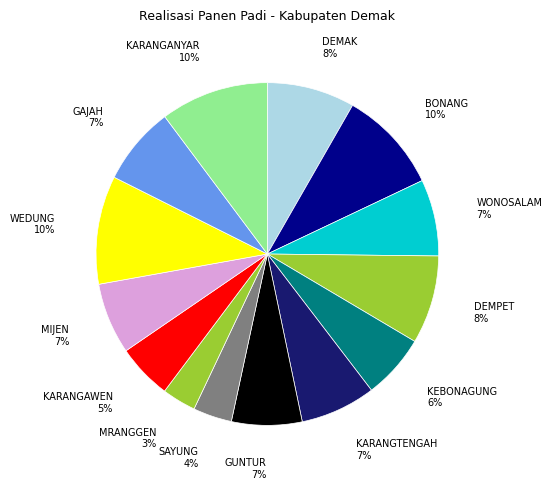

How many slices are in this pie chart?

14